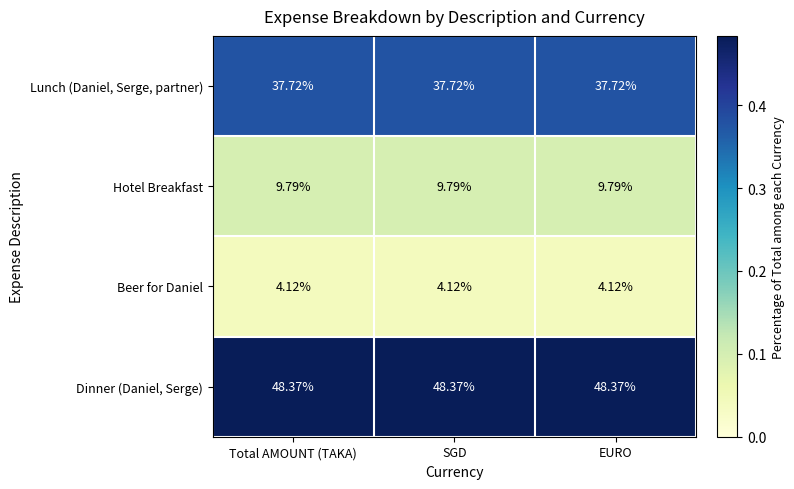

Rank the series at SGD from highest to lowest value.

Dinner (Daniel, Serge), Lunch (Daniel, Serge, partner), Hotel Breakfast, Beer for Daniel